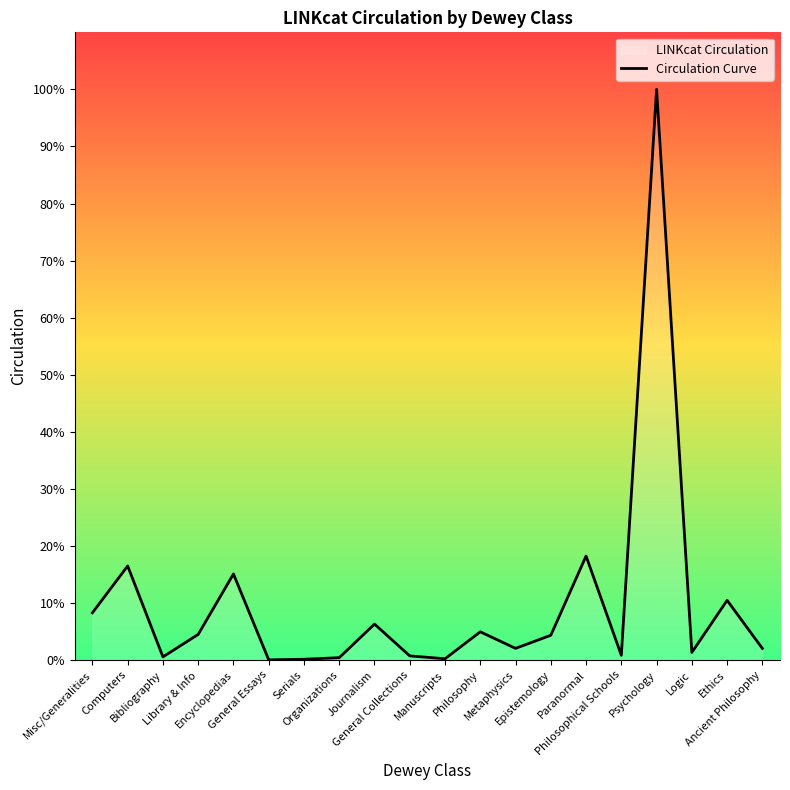

Approximately how many times larger is the value at Logic compared to Metaphysics?

0.6